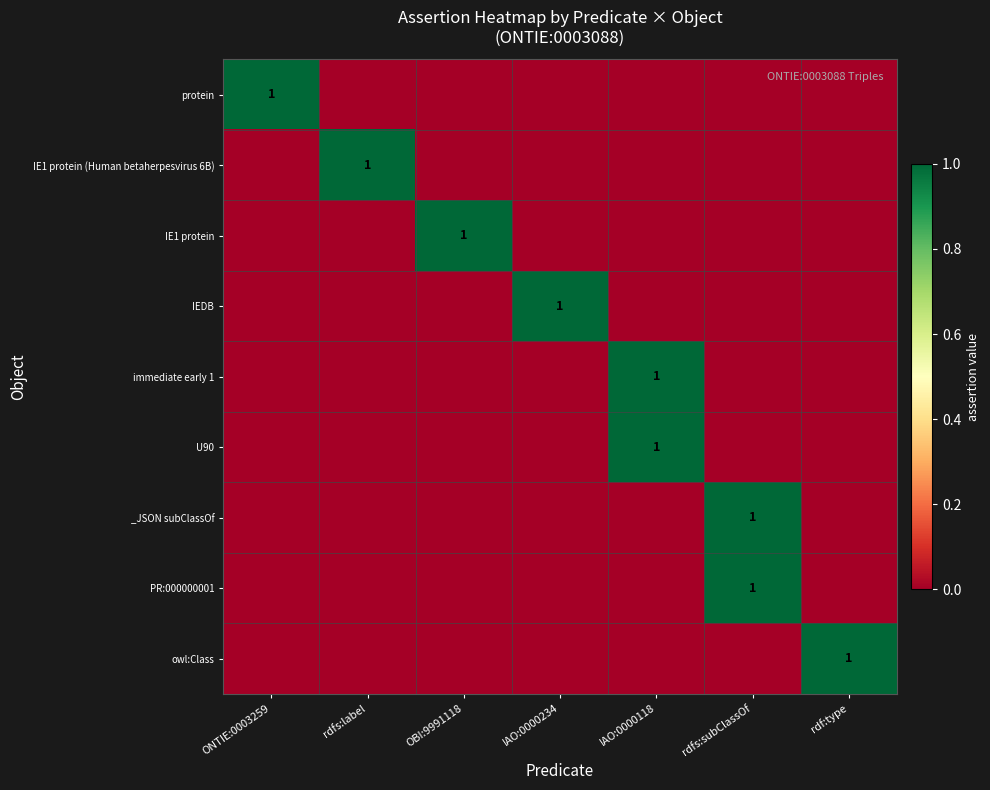

What is the difference between the maximum and minimum values in the U90 series?

1